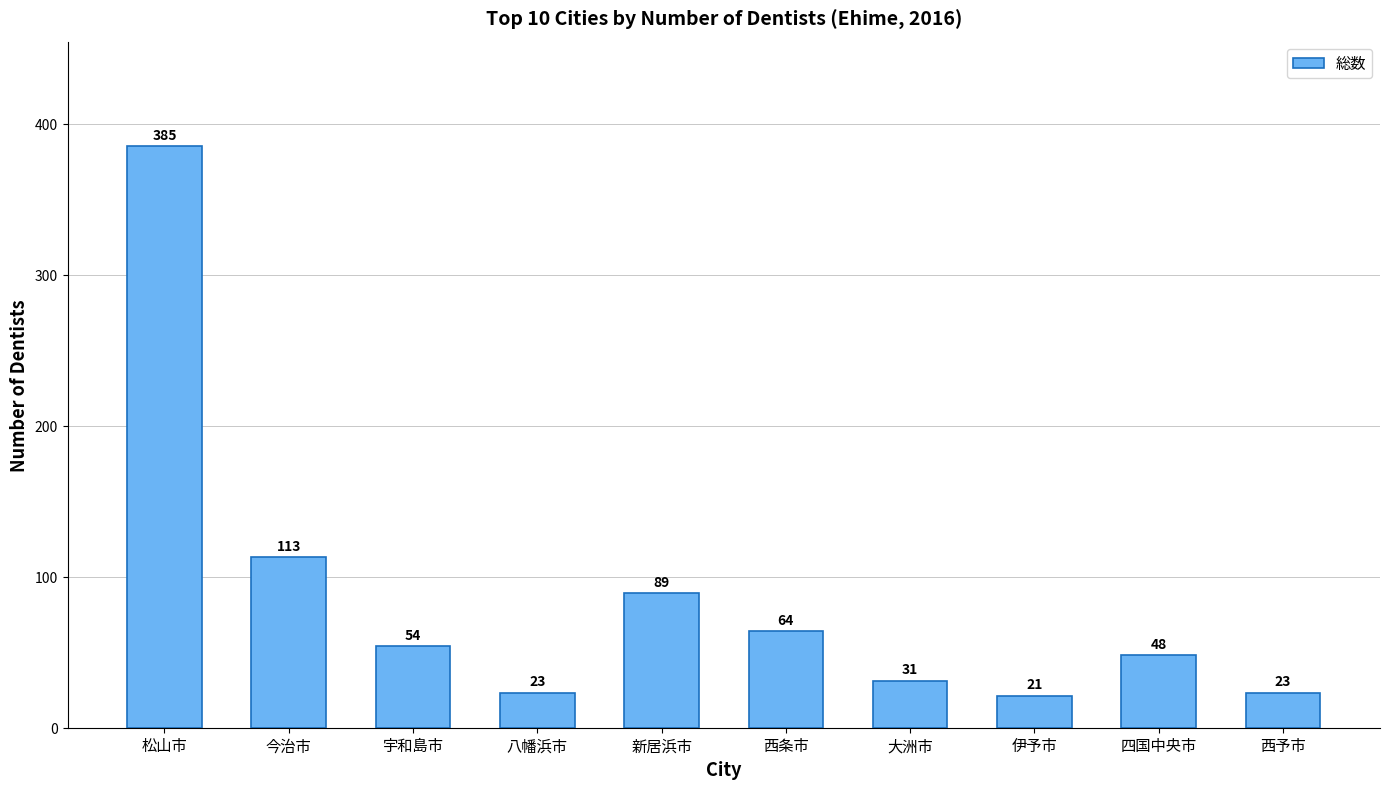

What position from the left is 新居浜市?

5